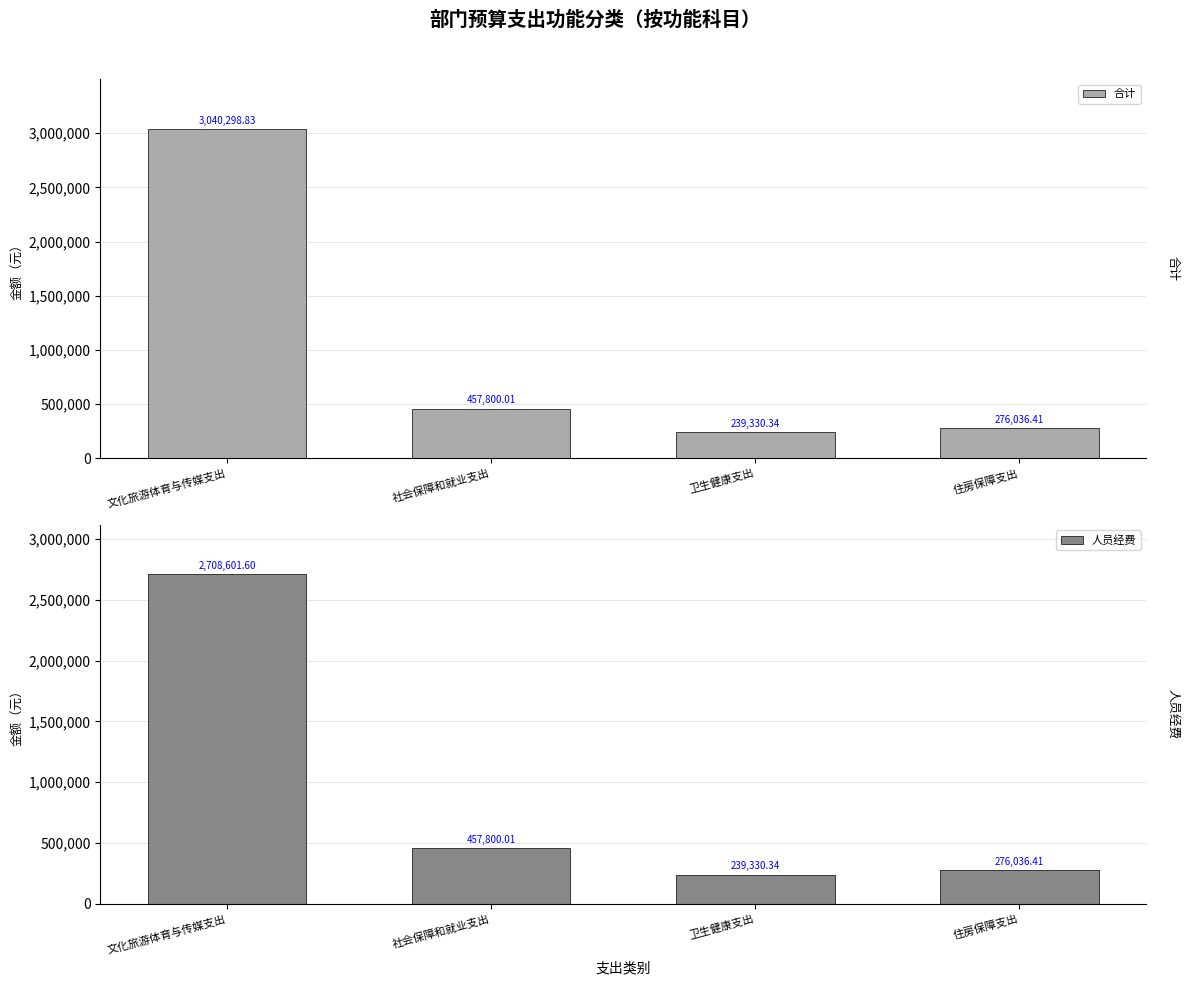

At which label does 人员经费 first exceed 457800?

文化旅游体育与传媒支出